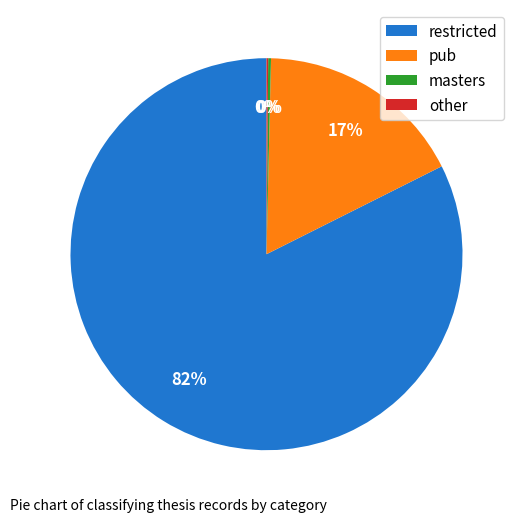

What is the ratio of the value at restricted to the value at pub?

4.8